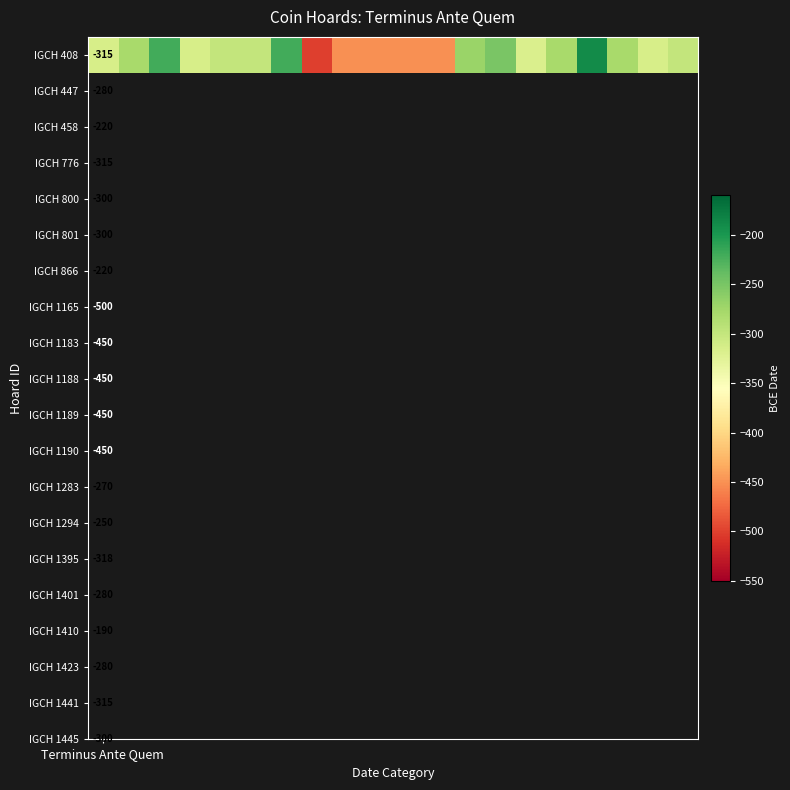

Reading left to right, transcribe all the data shown in this chart.

-315	-280	-220	-315	-300	-300	-220	-500	-450	-450	-450	-450	-270	-250	-318	-280	-190	-280	-315	-300